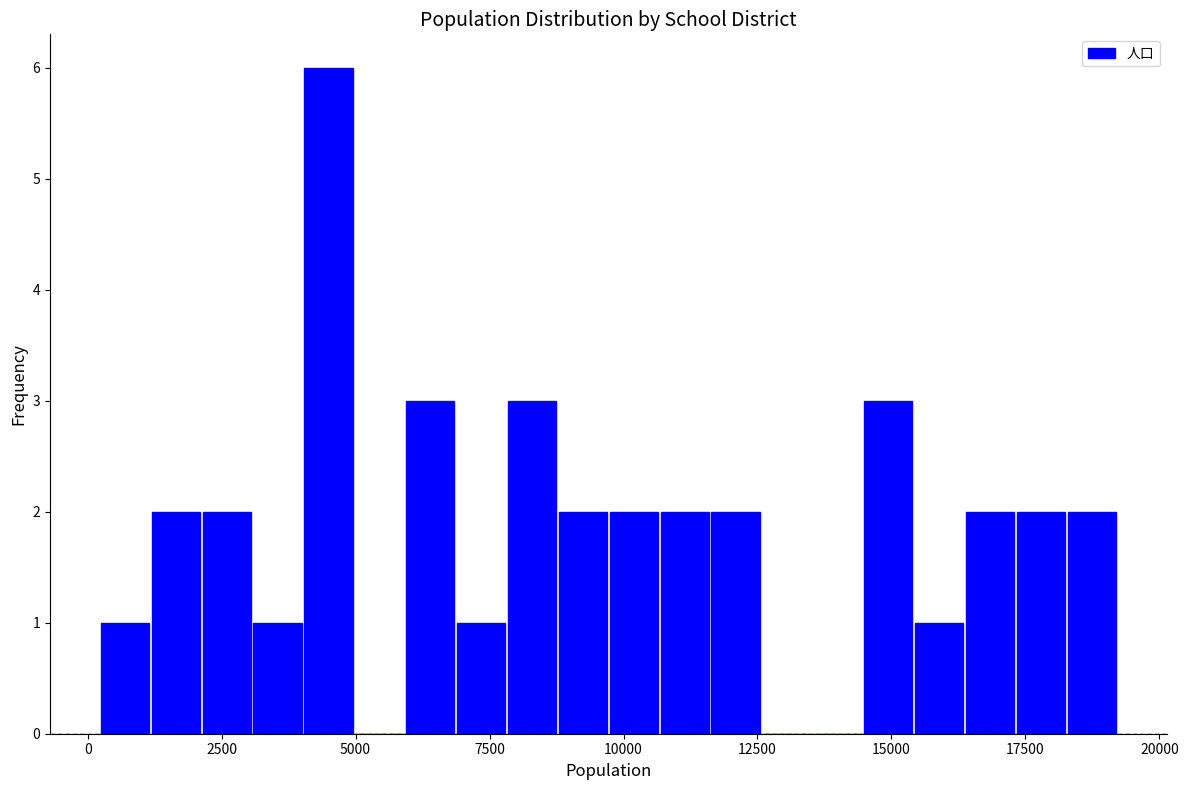

Around what value on the x-axis is the tallest bar? Give the approximate position of its centre, as read against the axis.

4500